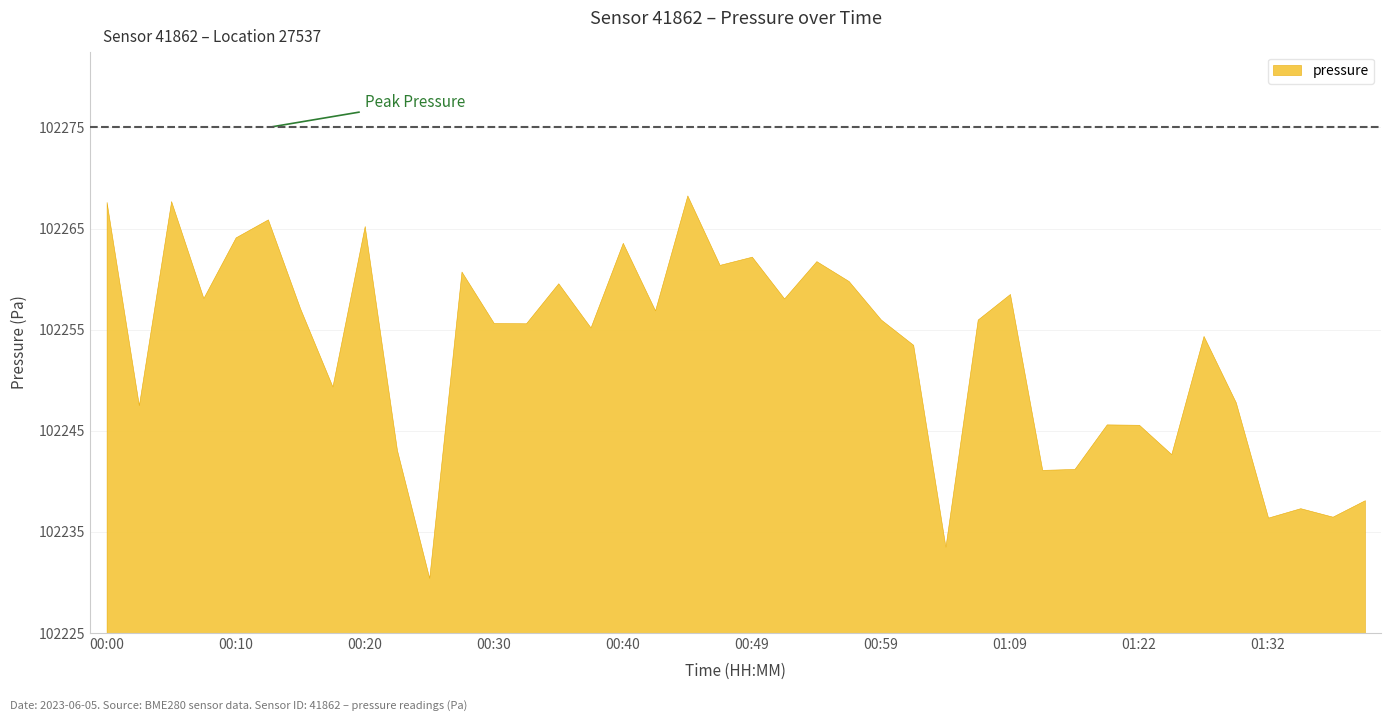

Does the chart have visible grid lines?

Yes